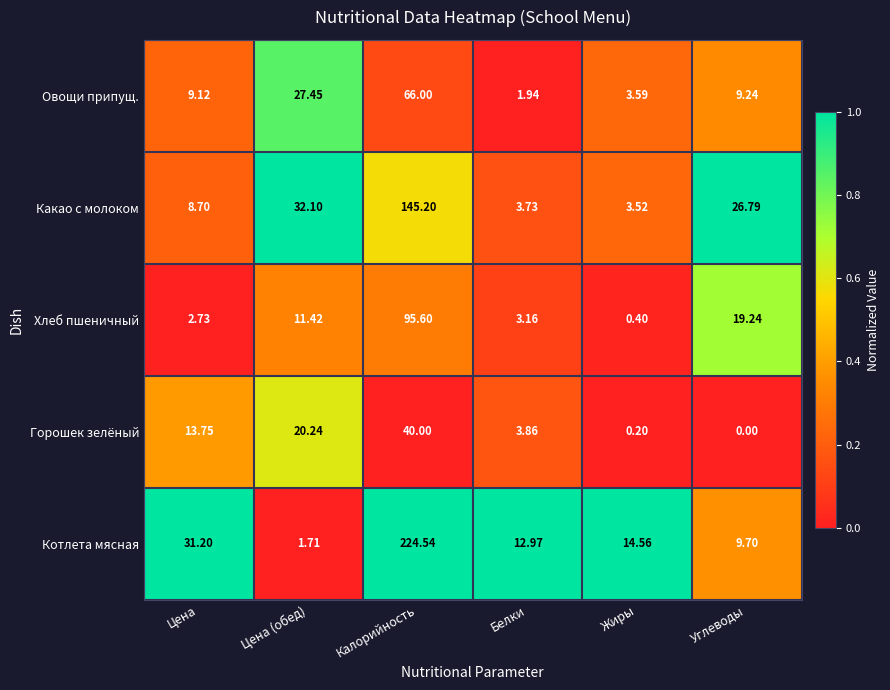

How many data points in Овощи припущ. are less than 9?

2